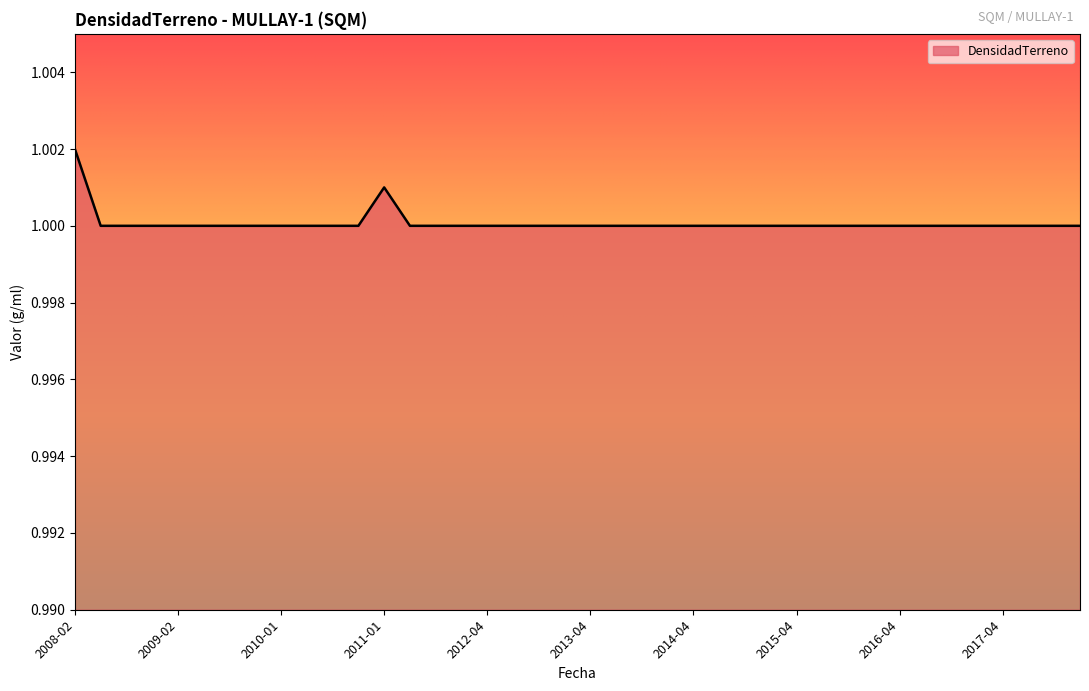

What is the value of the 11th point from the left?

1.0